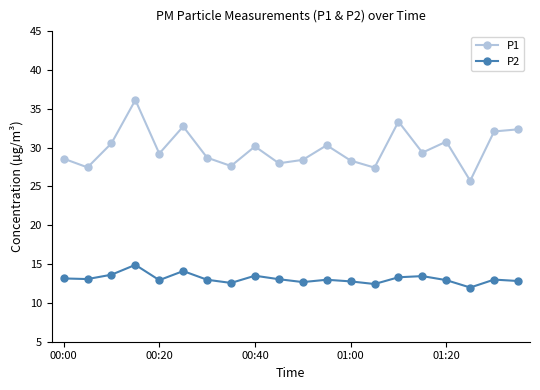

What is the value of the P2 point at the 20th from the left?

12.8